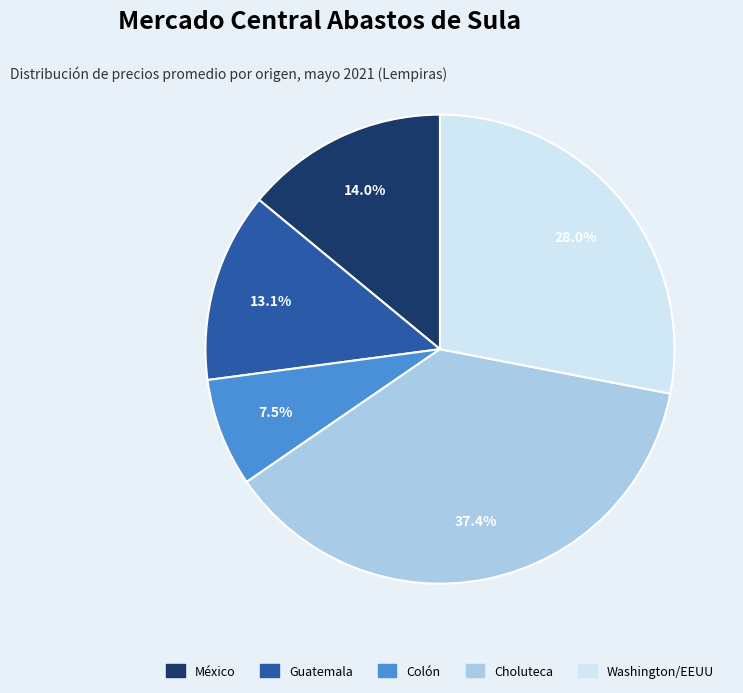

How much of the chart is everything except Colón?

92.5%